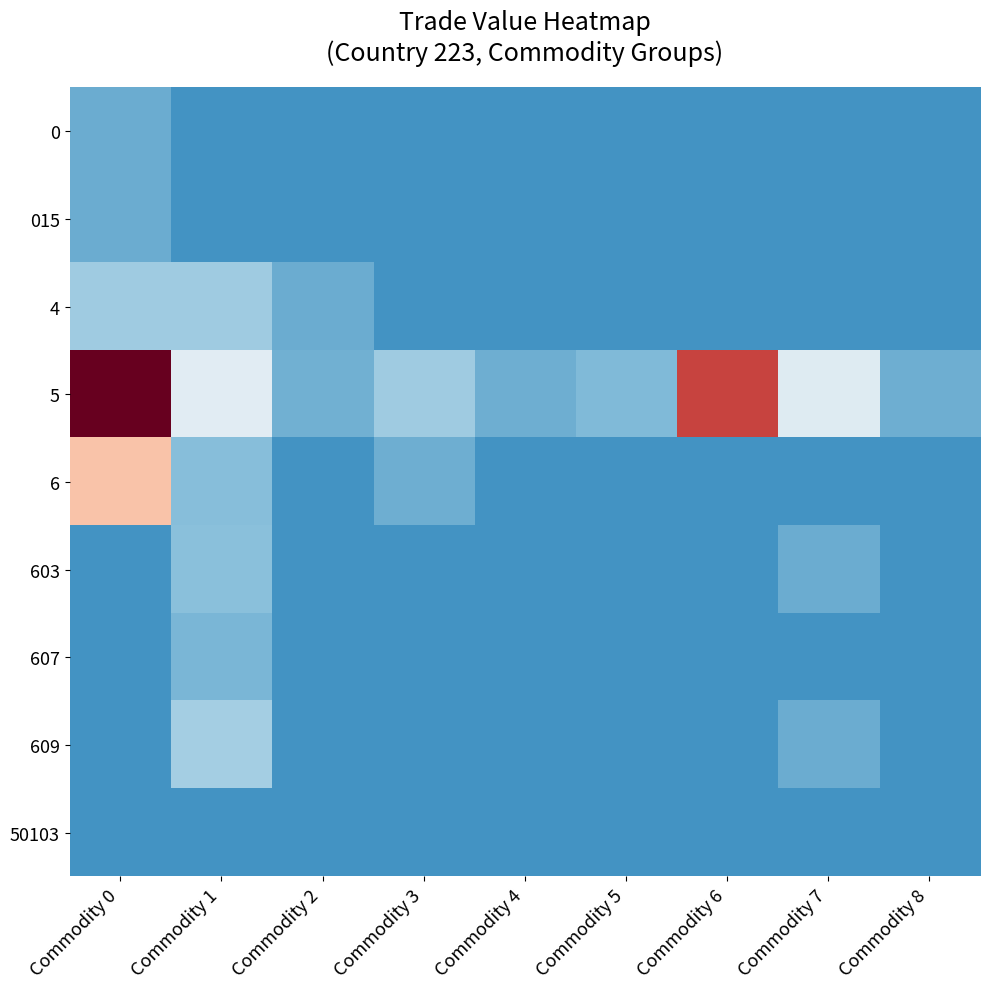

Rank the series by their maximum value, from lowest to highest.

50103, 015, 0, 607, 603, 4, 609, 6, 5